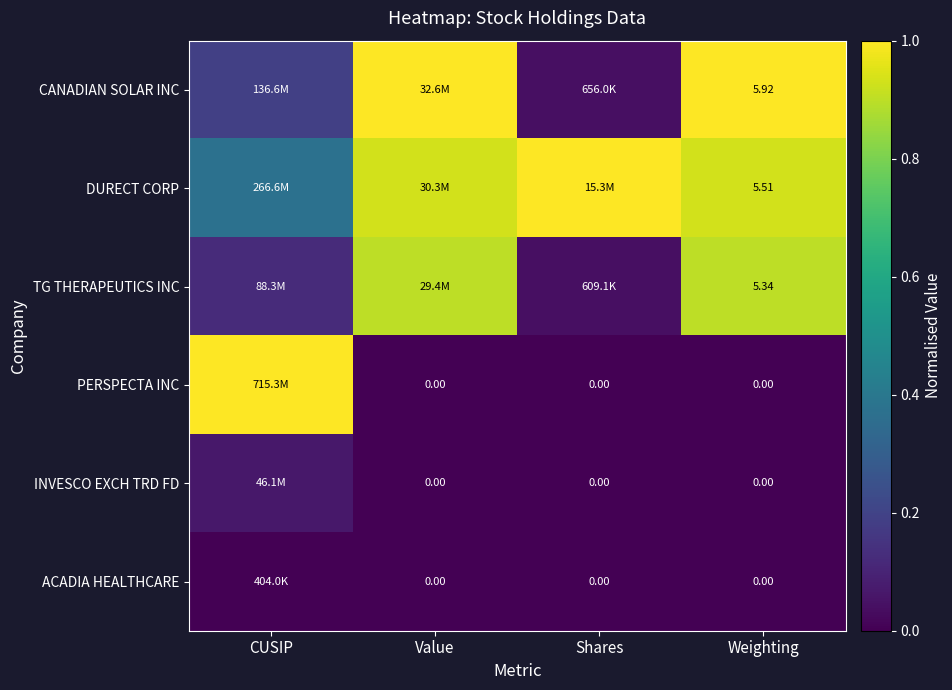

Rank the categories by INVESCO EXCH TRD FD value from lowest to highest.

Value, Shares, Weighting, CUSIP